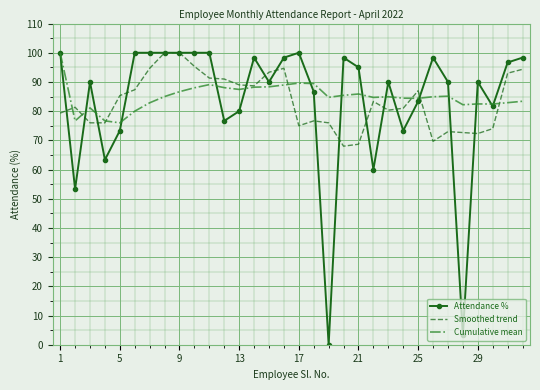

Which series has the widest spread of values?

Attendance %